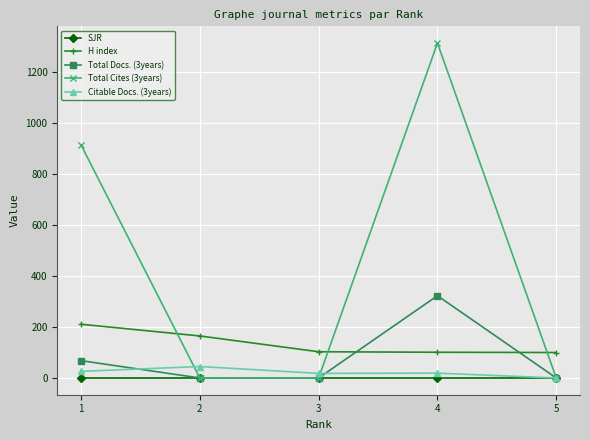

At which category is the sum across all series the highest?

4